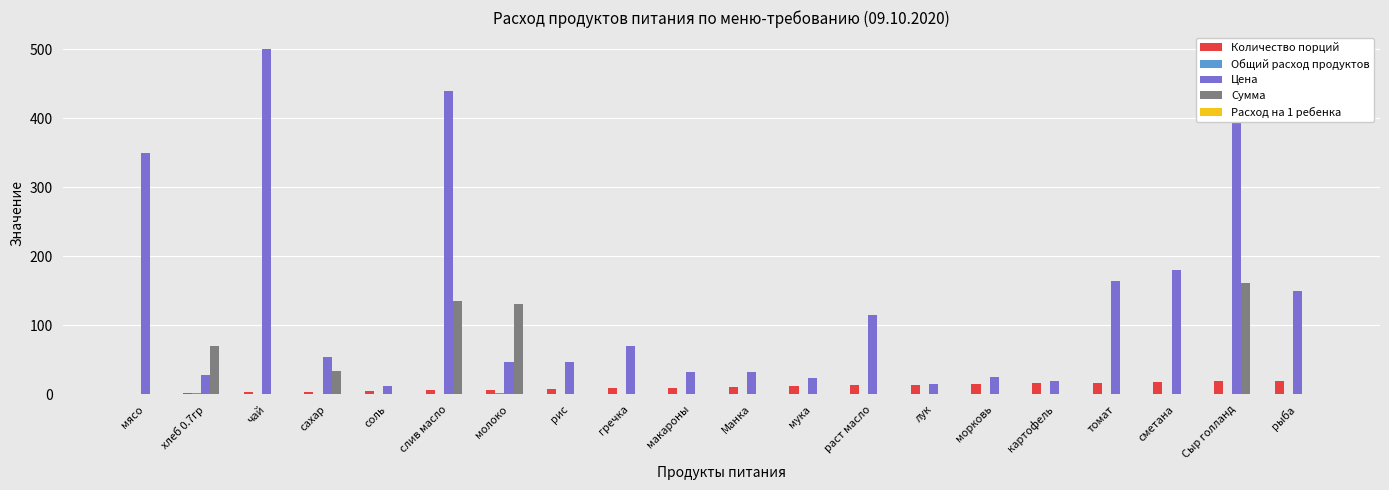

What is the average value of the Количество порций series?

10.5